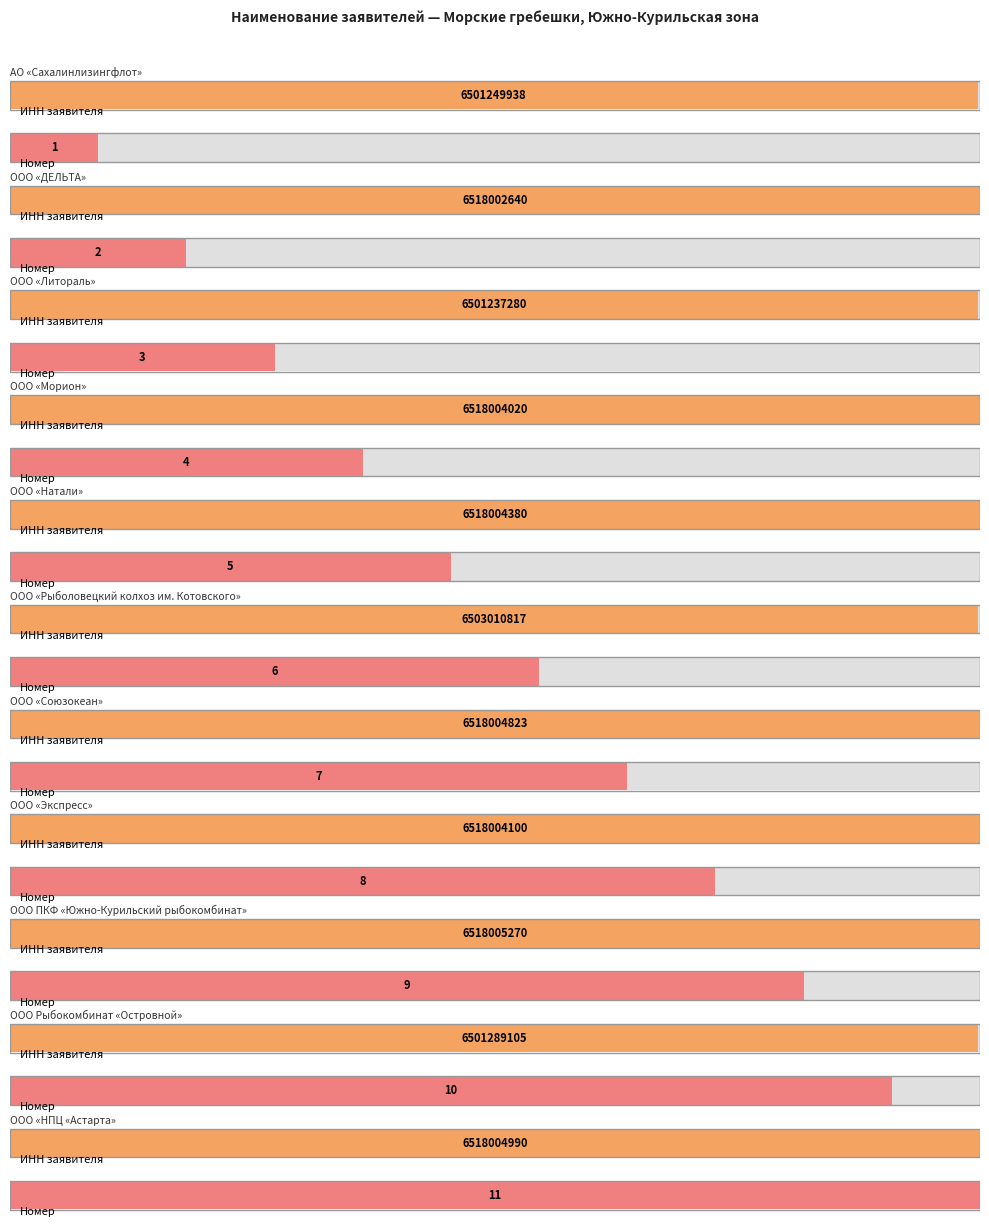

Reading left to right, what are all the values shown in this chart?

ИНН заявителя: 6501249938	6518002640	6501237280	6518004020	6518004380	6503010817	6518004823	6518004100	6518005270	6501289105	6518004990
Номер: 1	2	3	4	5	6	7	8	9	10	11